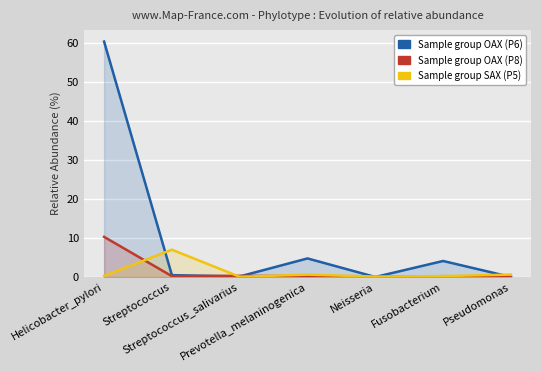

What is the total value across all series at Streptococcus_salivarius?

0.5